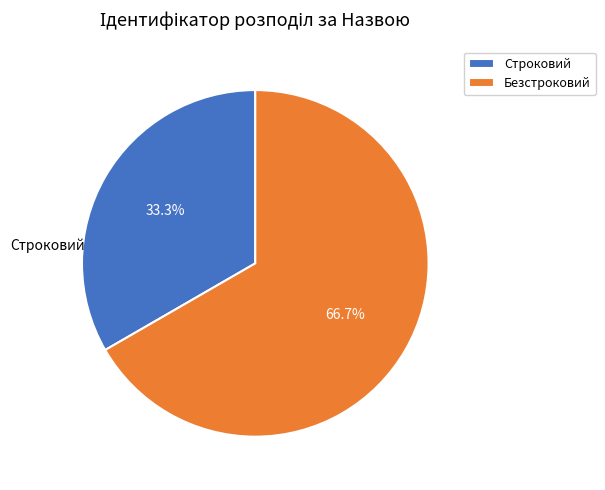

To the nearest percent, what portion does Безстроковий represent?

67%